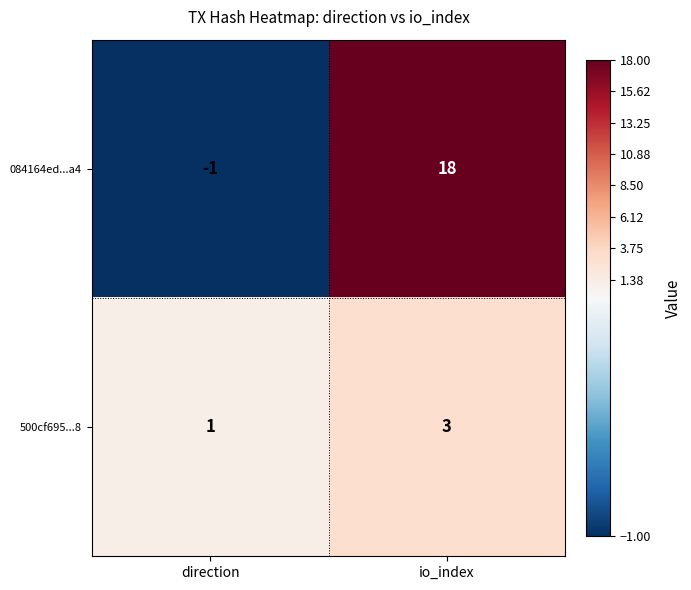

What is the spread (max minus min) of values at direction?

2